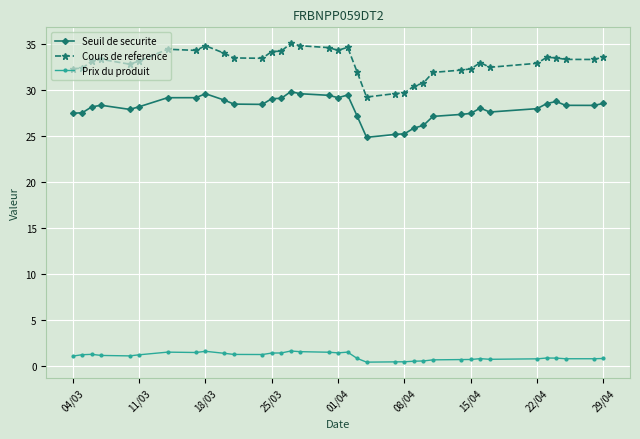

Which series has the widest spread of values?

Cours de reference